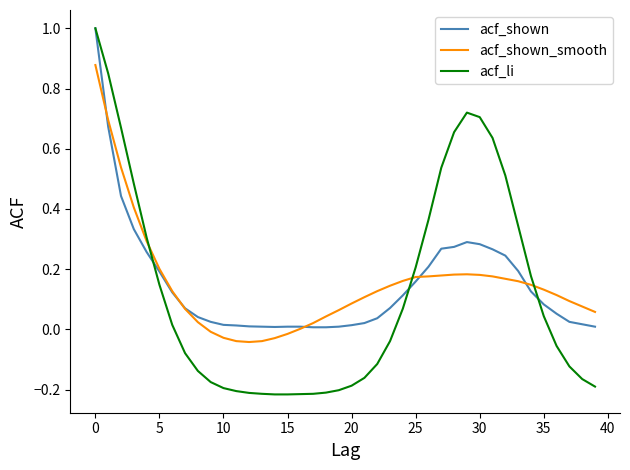

Does the chart display data point markers on the line(s)?

No